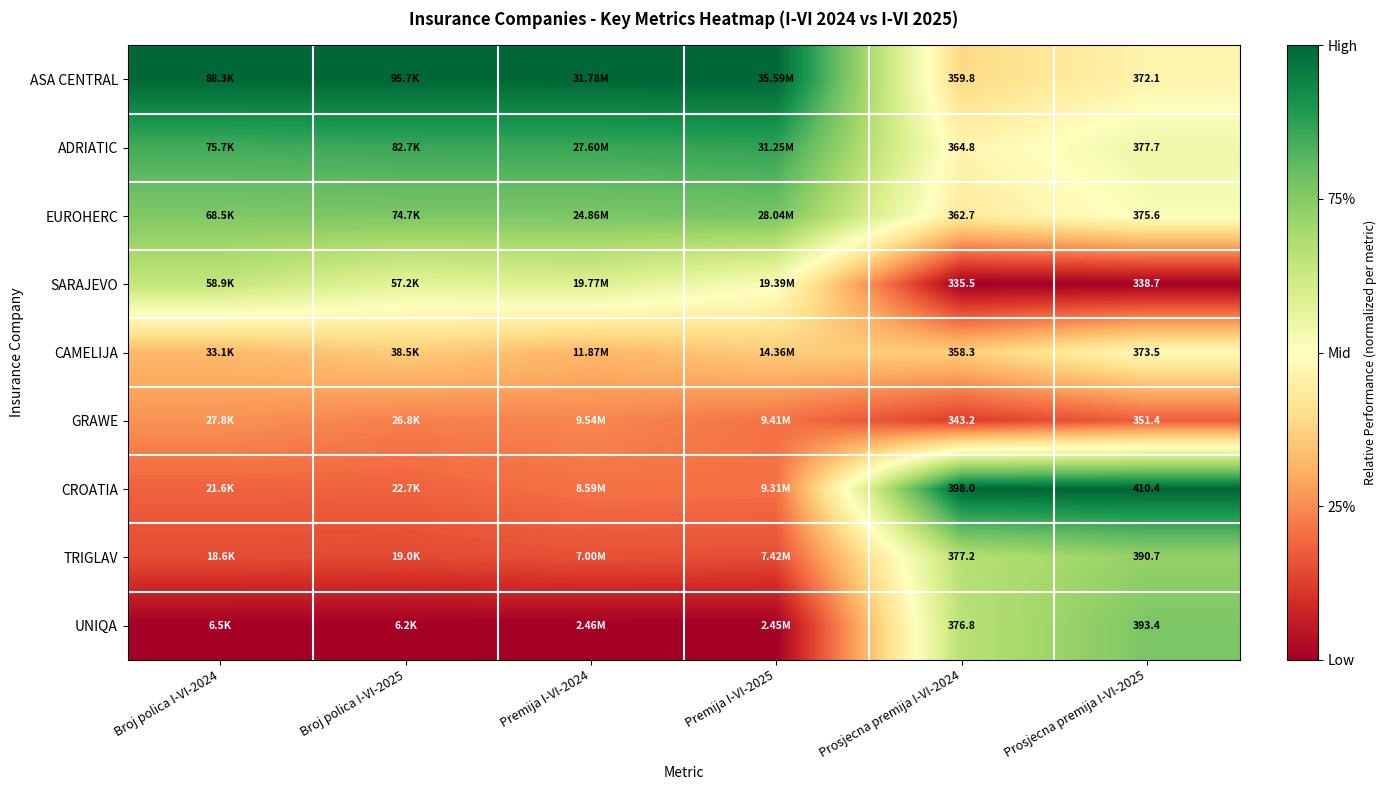

At Prosjecna premija I-VI-2024, list the series in order from largest to smallest.

CROATIA, TRIGLAV, UNIQA, ADRIATIC, EUROHERC, ASA CENTRAL, CAMELIJA, GRAWE, SARAJEVO